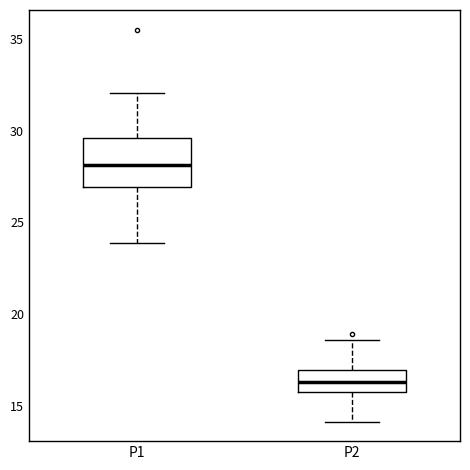

Comparing the boxes themselves (not the whiskers), which one is the tallest?

P1